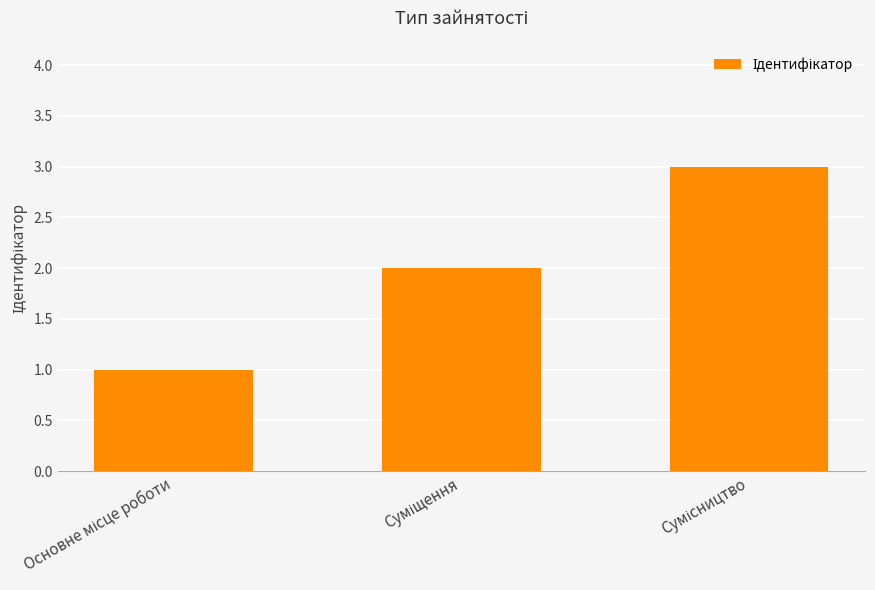

What is the greatest value displayed?

3